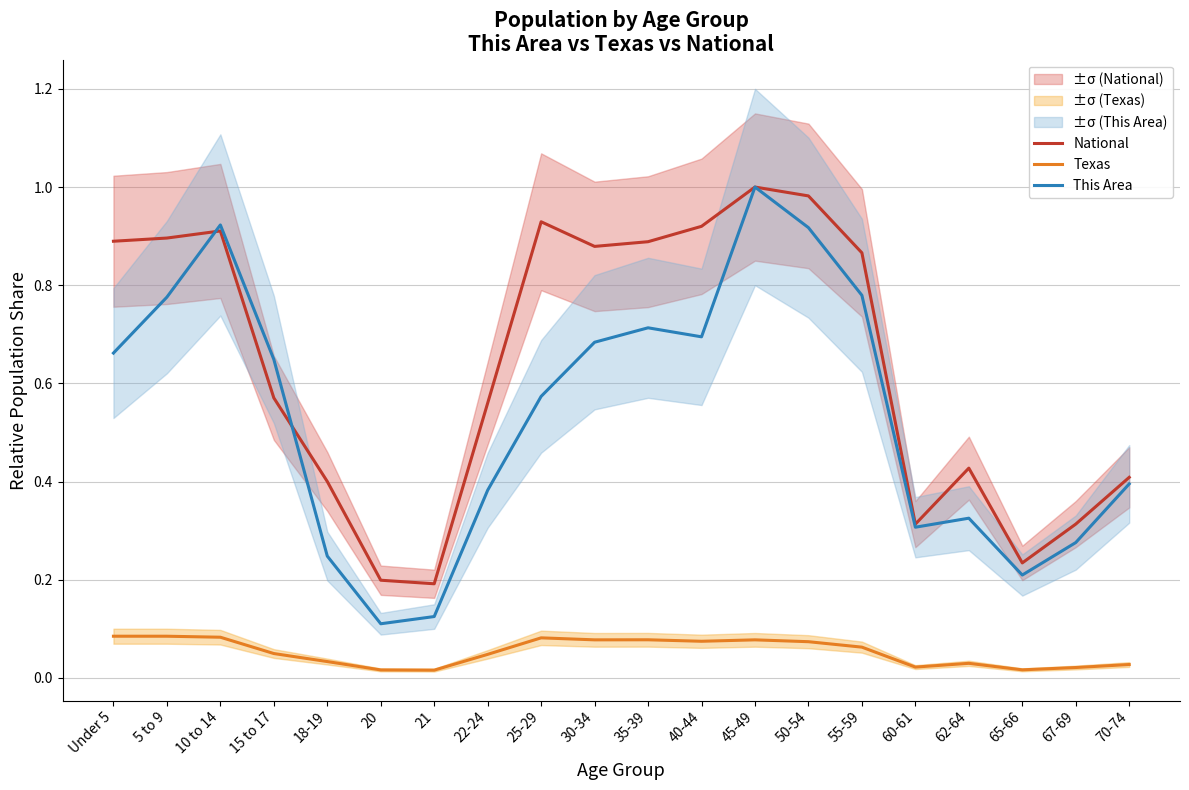

What position from the left is 20?

6